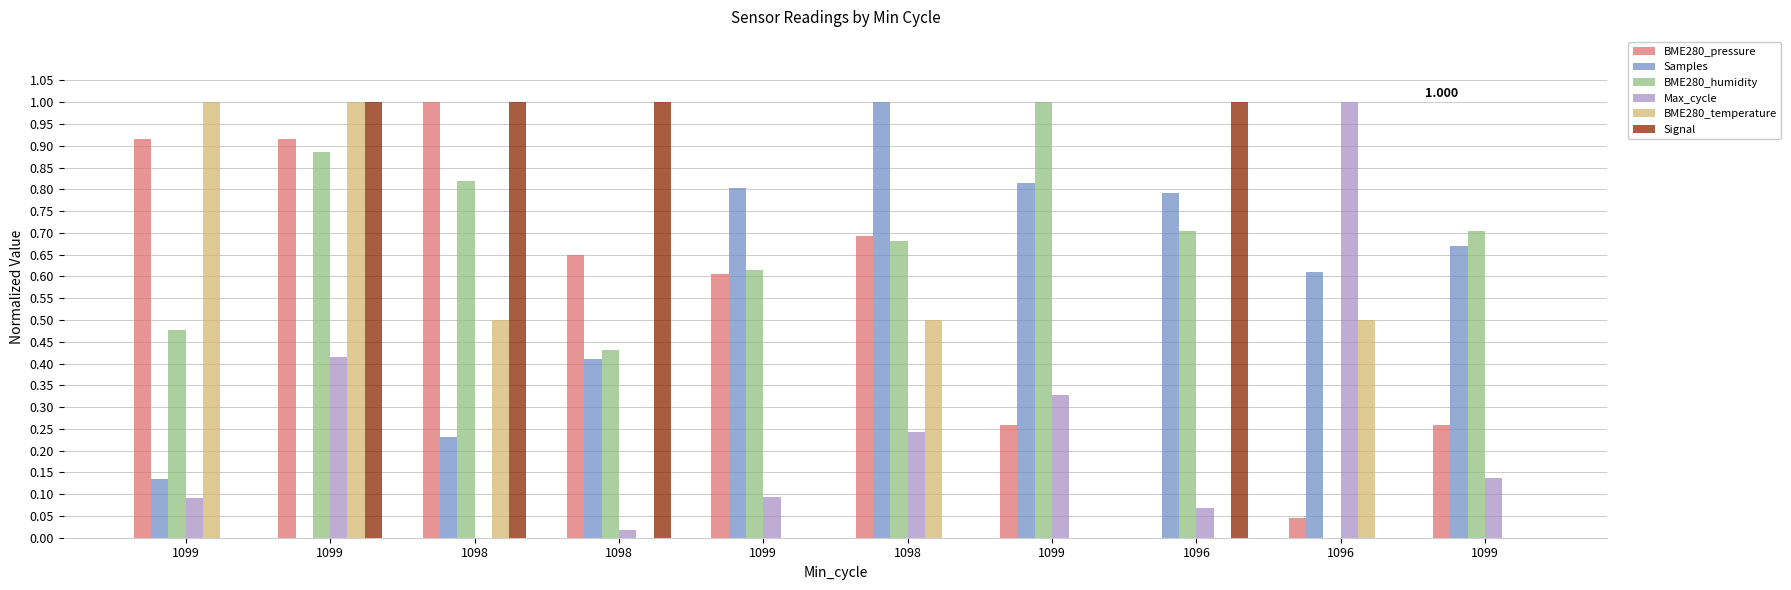

What are all the series names shown in the legend?

BME280_pressure, Samples, BME280_humidity, Max_cycle, BME280_temperature, Signal